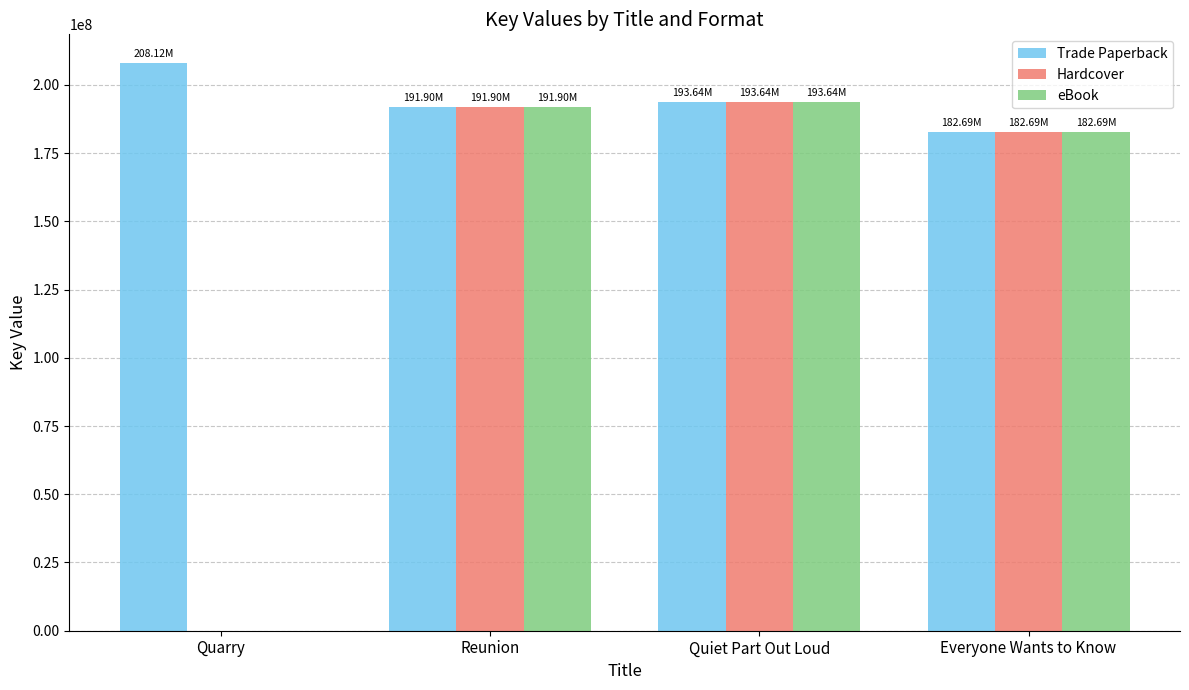

What is the sum of the eBook values at Quiet Part Out Loud and Everyone Wants to Know?

376333253